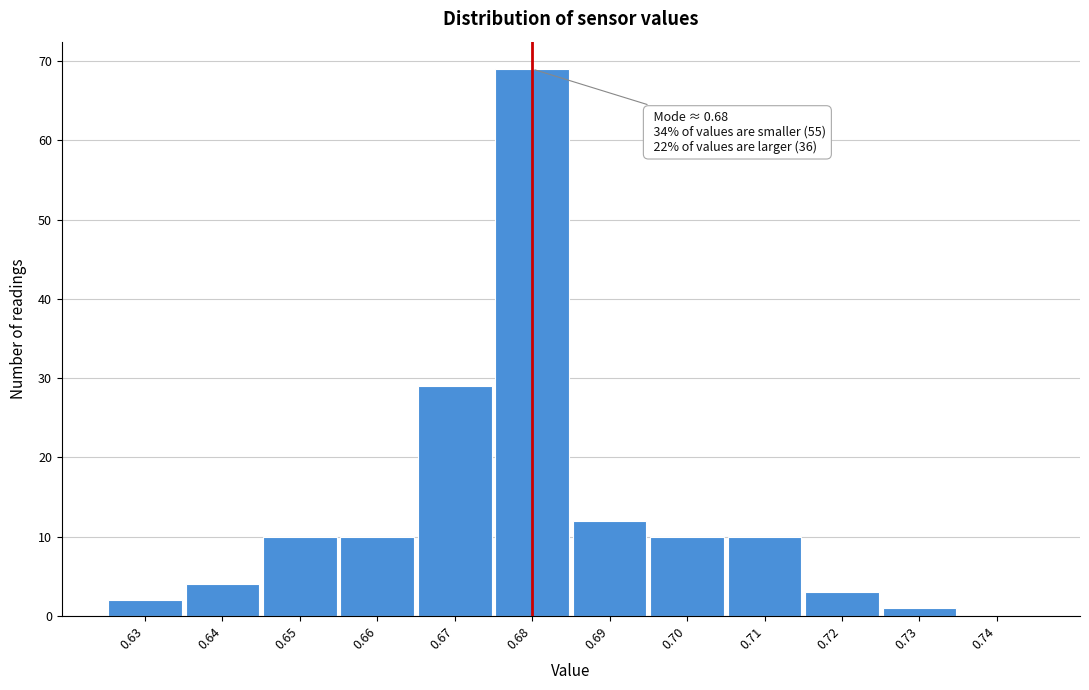

Which range on the x-axis has the tallest bar?

0.675 to 0.685